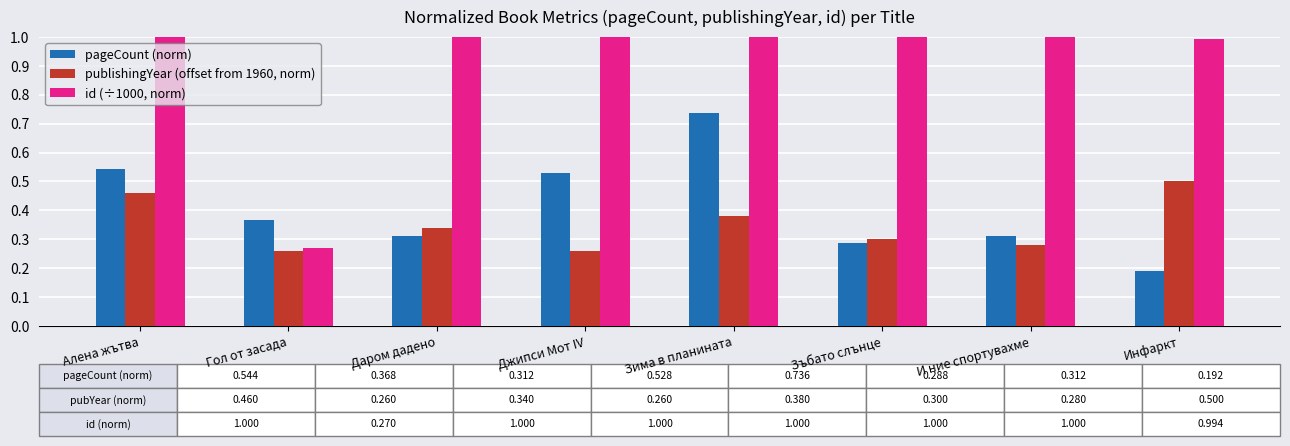

Is it true that id (÷1000, norm) equals 1.0 at Зъбато слънце?

True